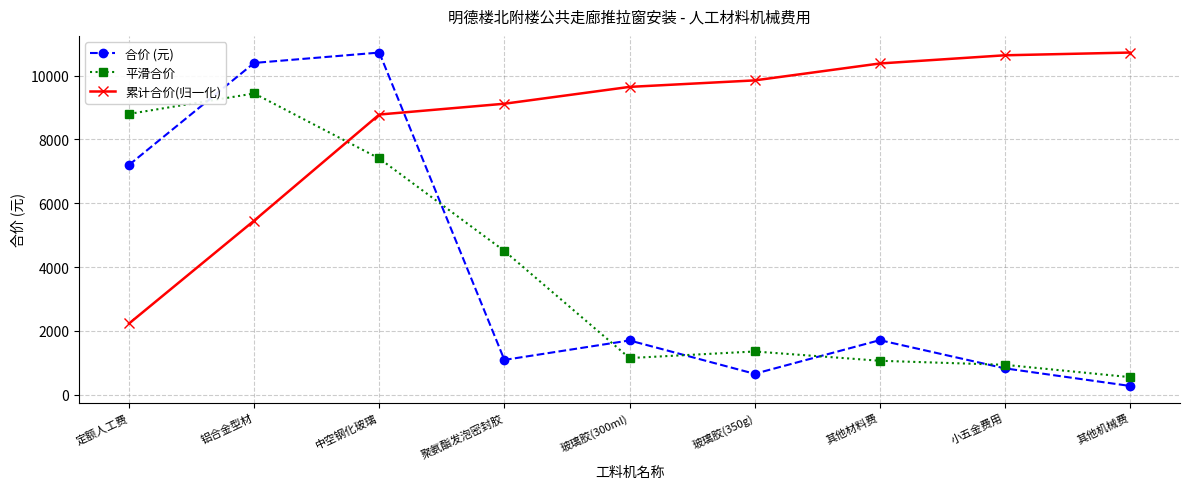

Where is the first local minimum for 合价 (元)?

聚氨酯发泡密封胶